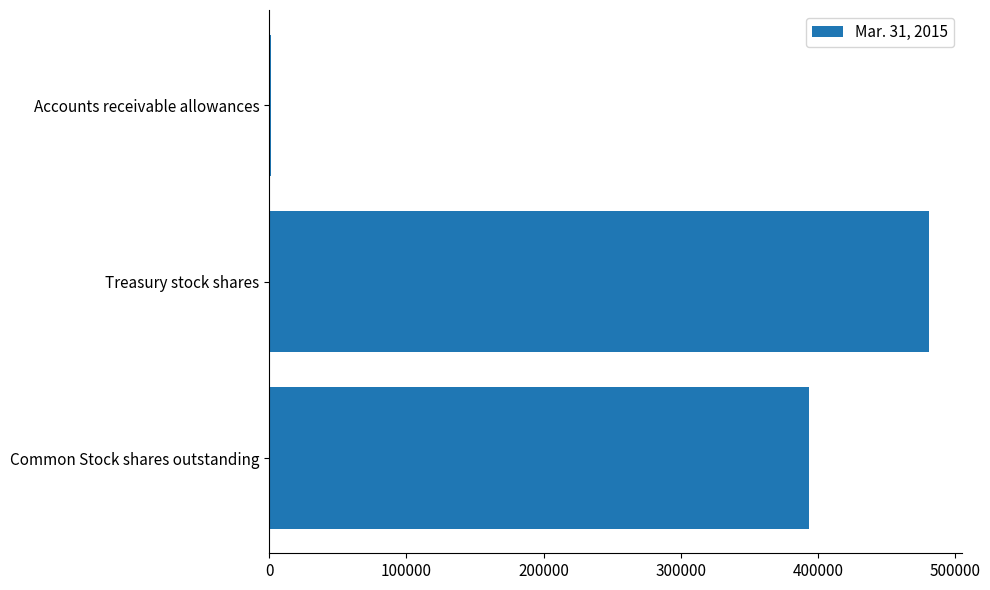

Which category has the highest value across all series?

Treasury stock shares